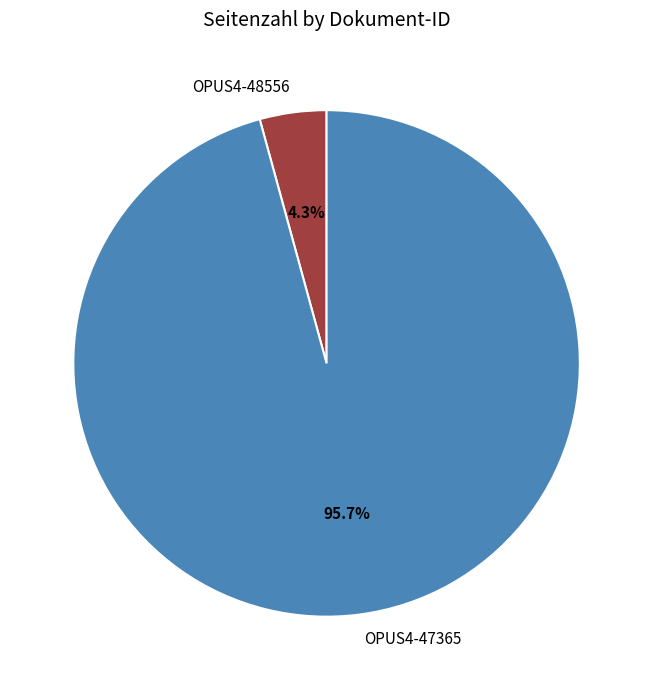

What is the smallest slice in the pie chart?

OPUS4-48556